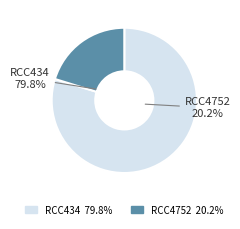

Which category has the biggest portion of the pie?

RCC434